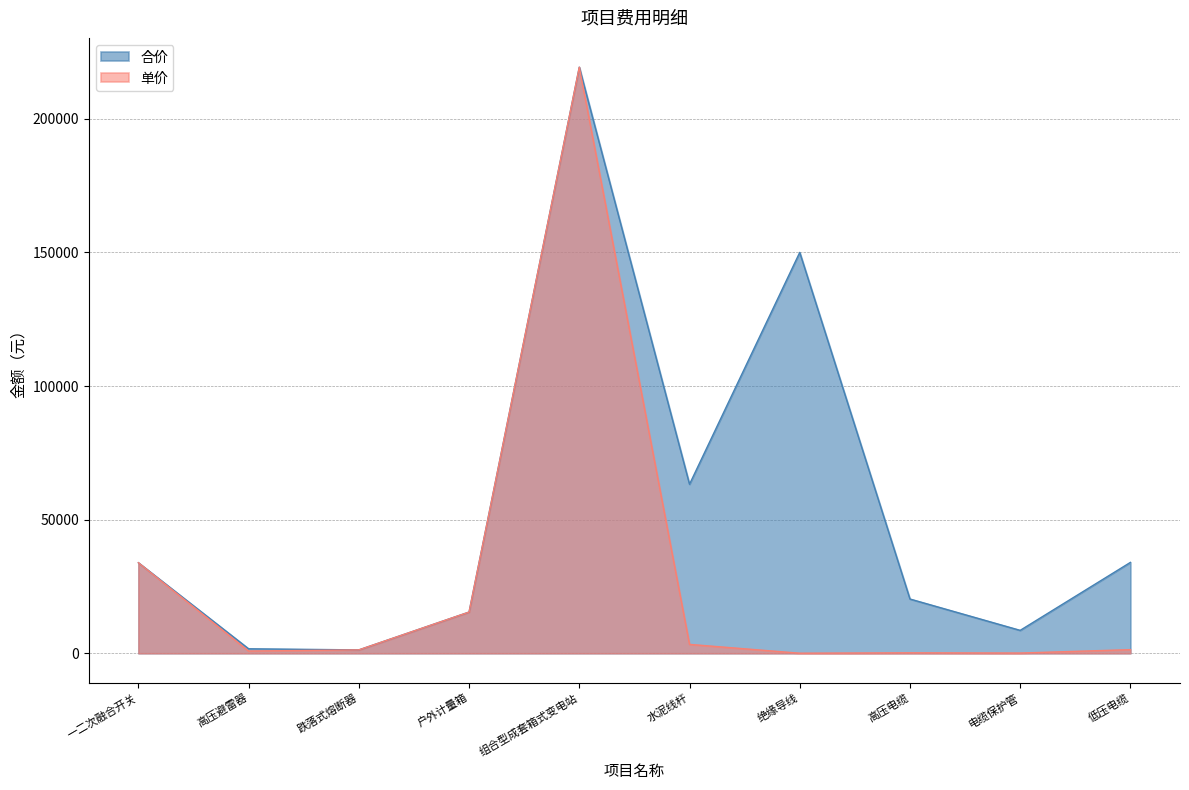

Which category has the lowest value across all series?

绝缘导线